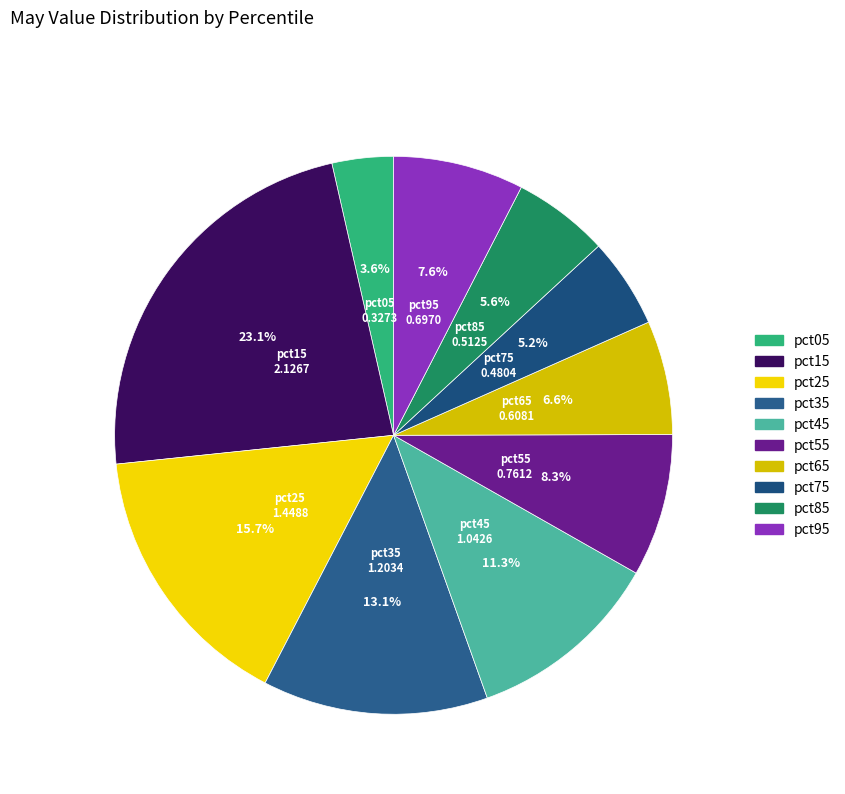

To the nearest percent, what is the average slice percentage?

10%